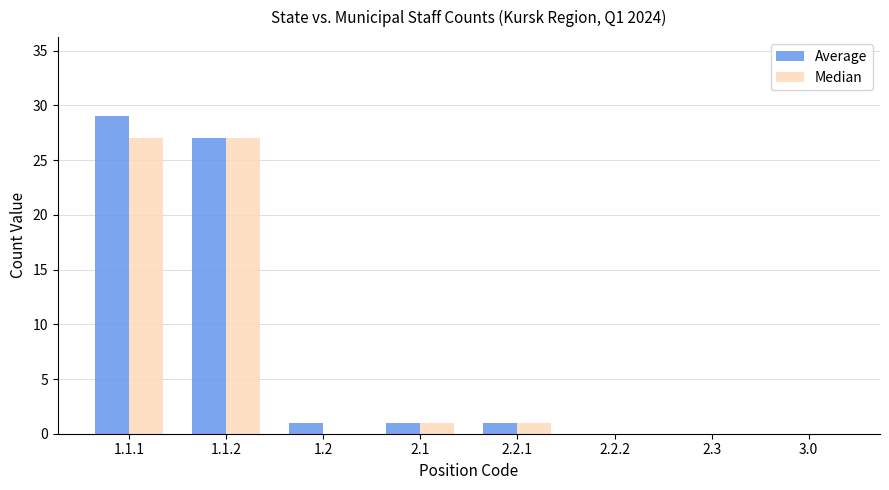

Is it true that Median equals 27 at 1.1.1?

True